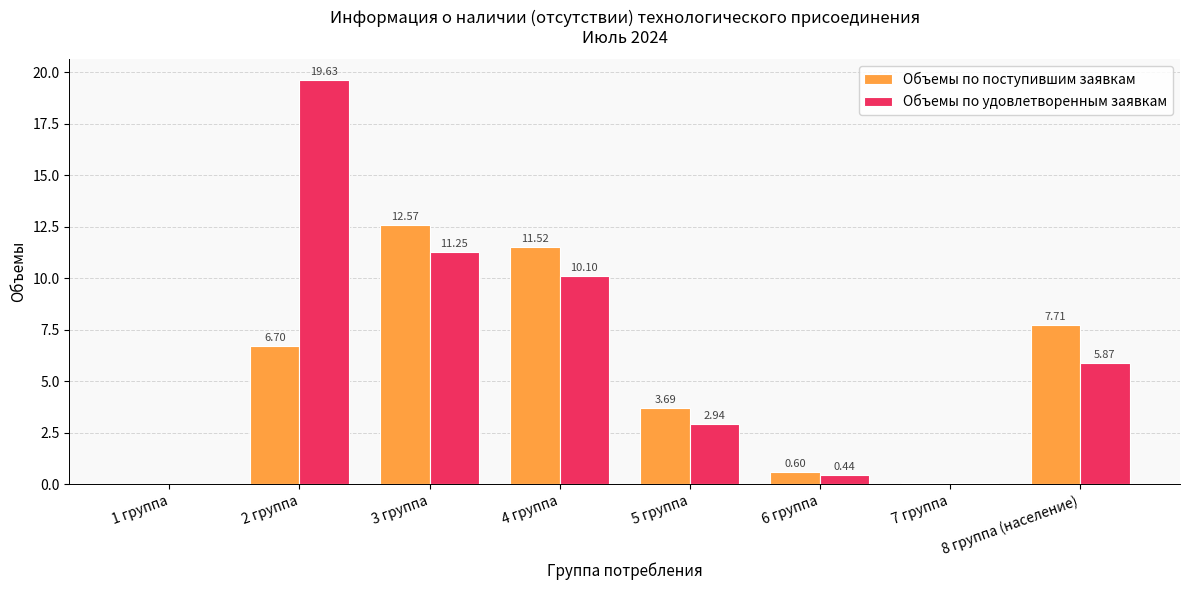

What is the sum of all Объемы по удовлетворенным заявкам values?

50.3